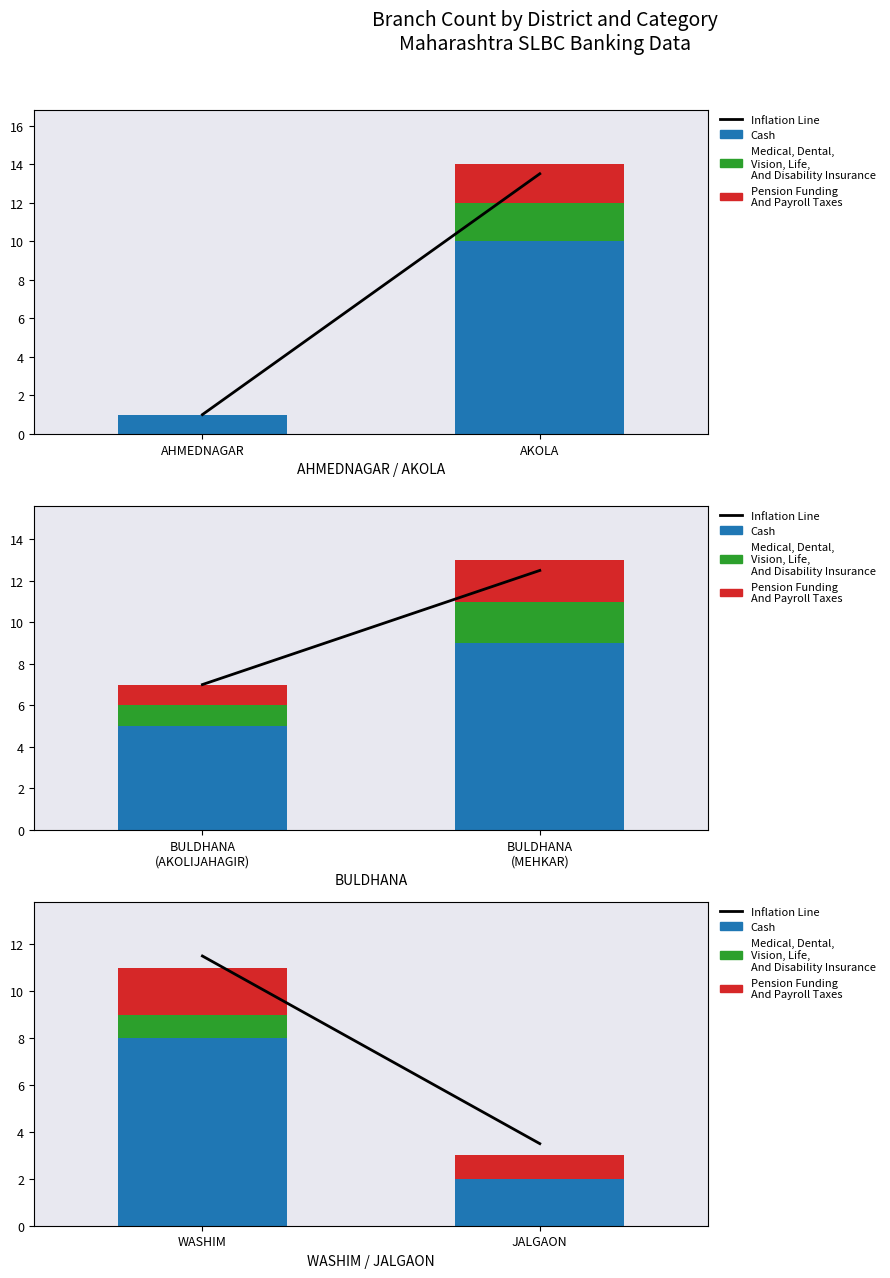

Which series has the largest total across all categories?

Inflation Line